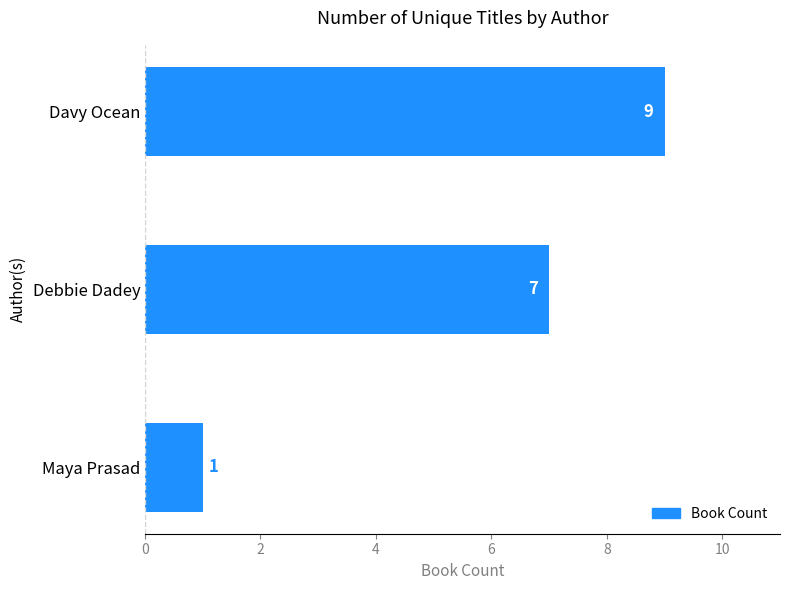

The chart shows a value of 1 at Maya Prasad. True or false?

True